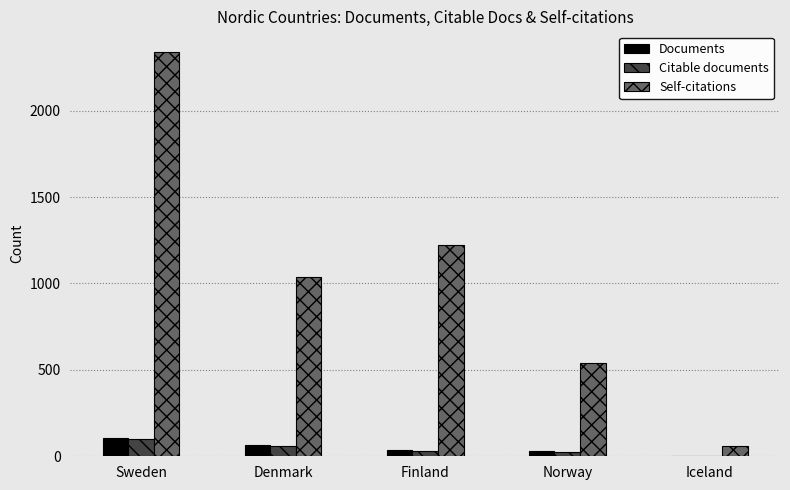

Are the bars grouped side by side (vs. stacked)?

Yes